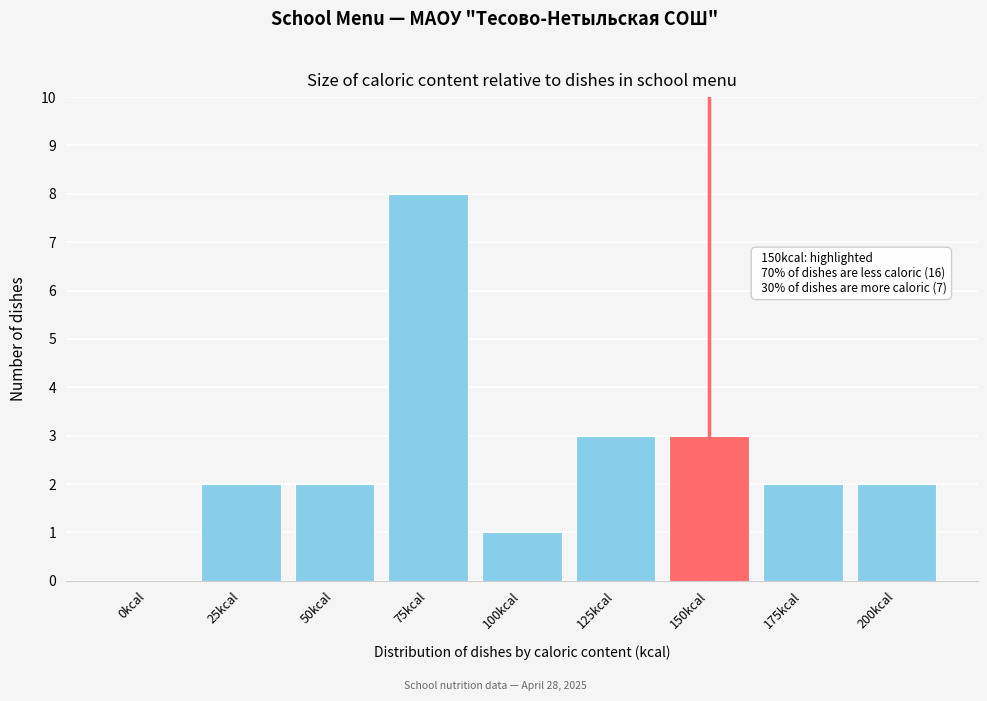

Reading left to right, list all the values displayed in this chart.

0kcal=0	25kcal=2	50kcal=2	75kcal=8	100kcal=1	125kcal=3	150kcal=3	175kcal=2	200kcal=2